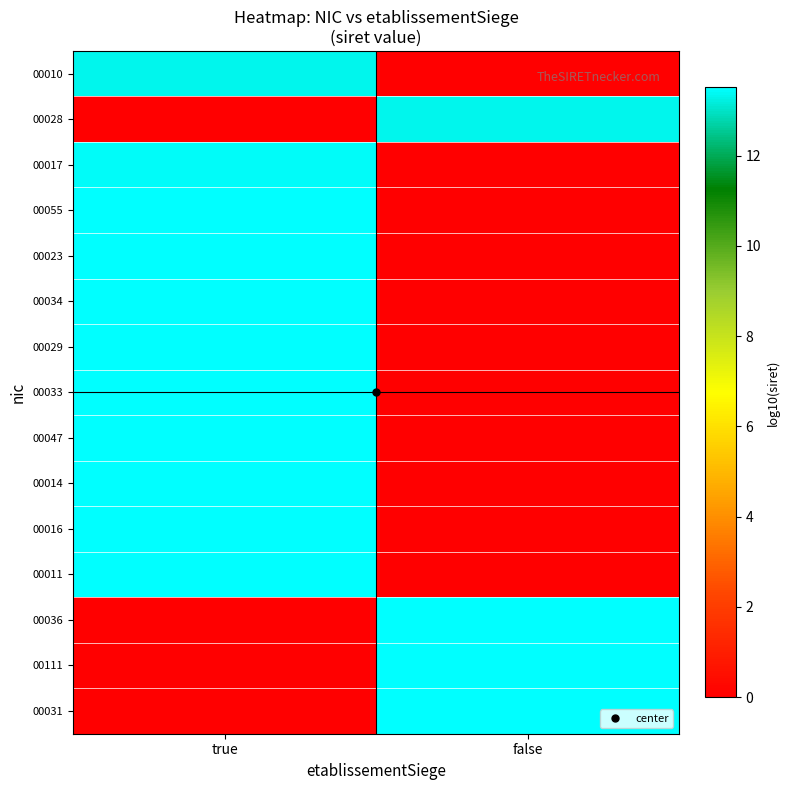

What is the total value across all series at false?

53.9